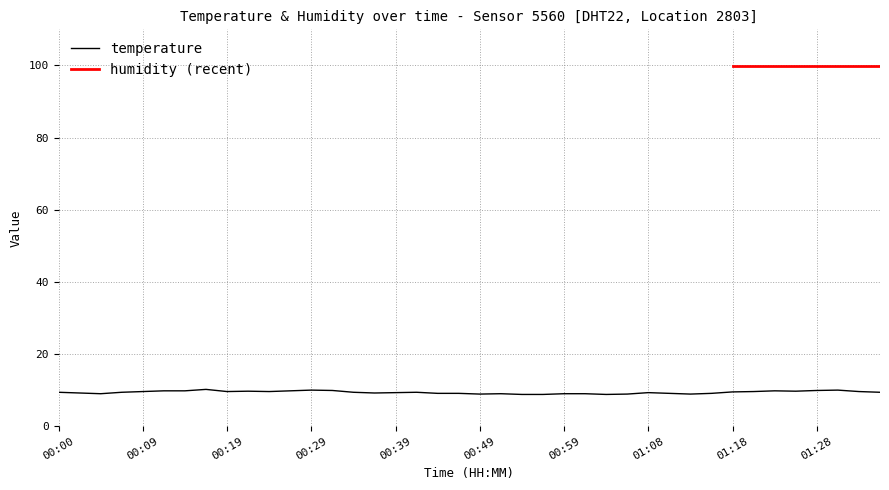

How many interior local valleys (lower than both neighbors) does the data have?

8